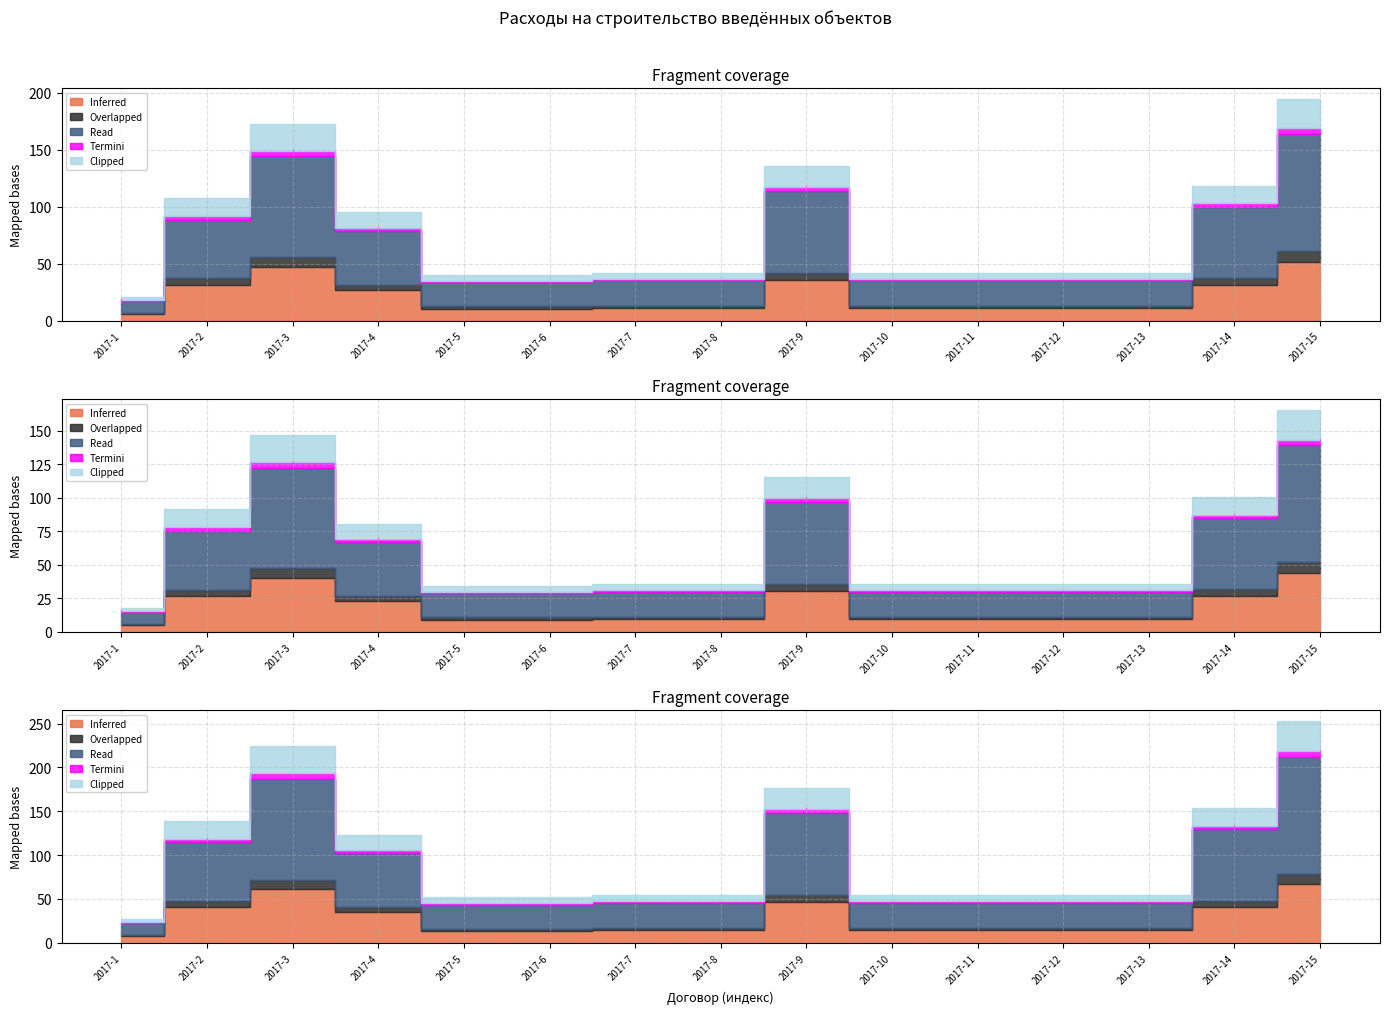

What is the minimum value for Overlapped?

1.2